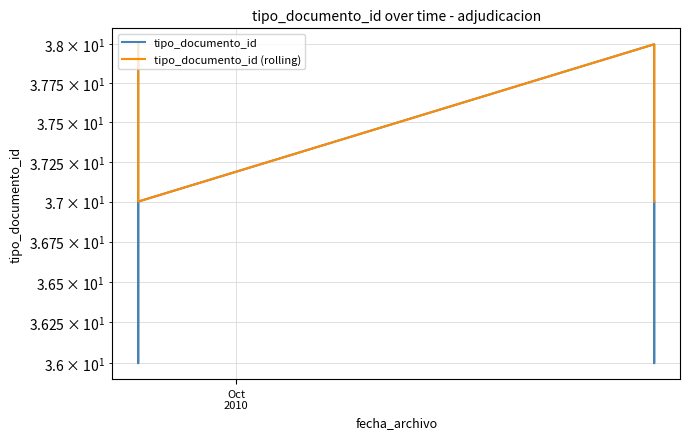

What is the greatest value displayed?

38